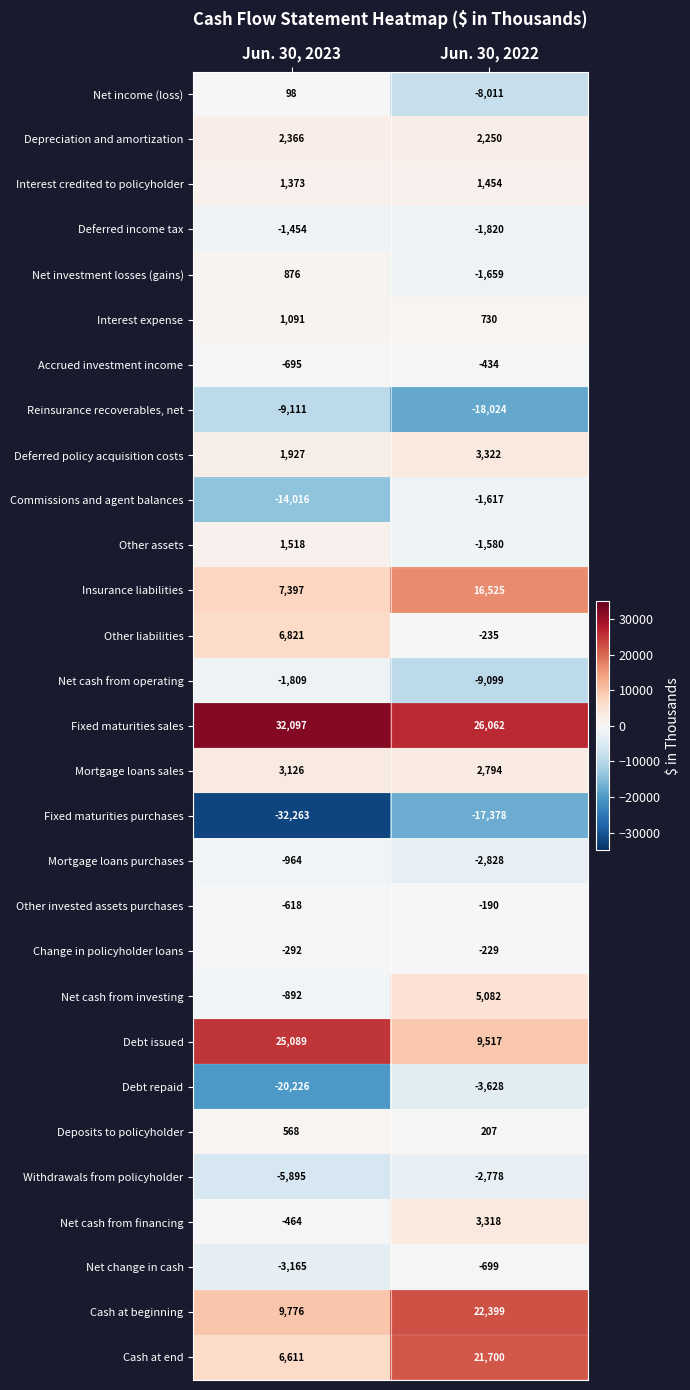

At Jun. 30, 2023, list the series in order from largest to smallest.

Fixed maturities sales, Debt issued, Cash at beginning, Insurance liabilities, Other liabilities, Cash at end, Mortgage loans sales, Depreciation and amortization, Deferred policy acquisition costs, Other assets, Interest credited to policyholder, Interest expense, Net investment losses (gains), Deposits to policyholder, Net income (loss), Change in policyholder loans, Net cash from financing, Other invested assets purchases, Accrued investment income, Net cash from investing, Mortgage loans purchases, Deferred income tax, Net cash from operating, Net change in cash, Withdrawals from policyholder, Reinsurance recoverables, net, Commissions and agent balances, Debt repaid, Fixed maturities purchases